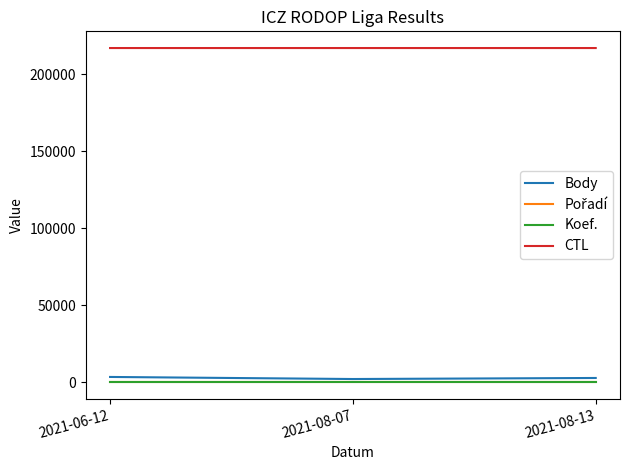

What is the greatest value displayed?

217019